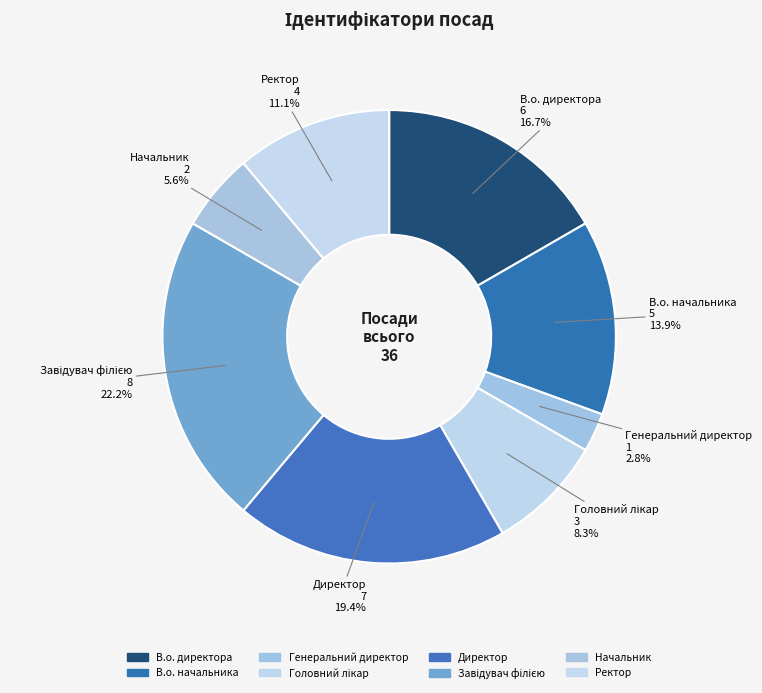

Does Директор represent more than half of the total?

No